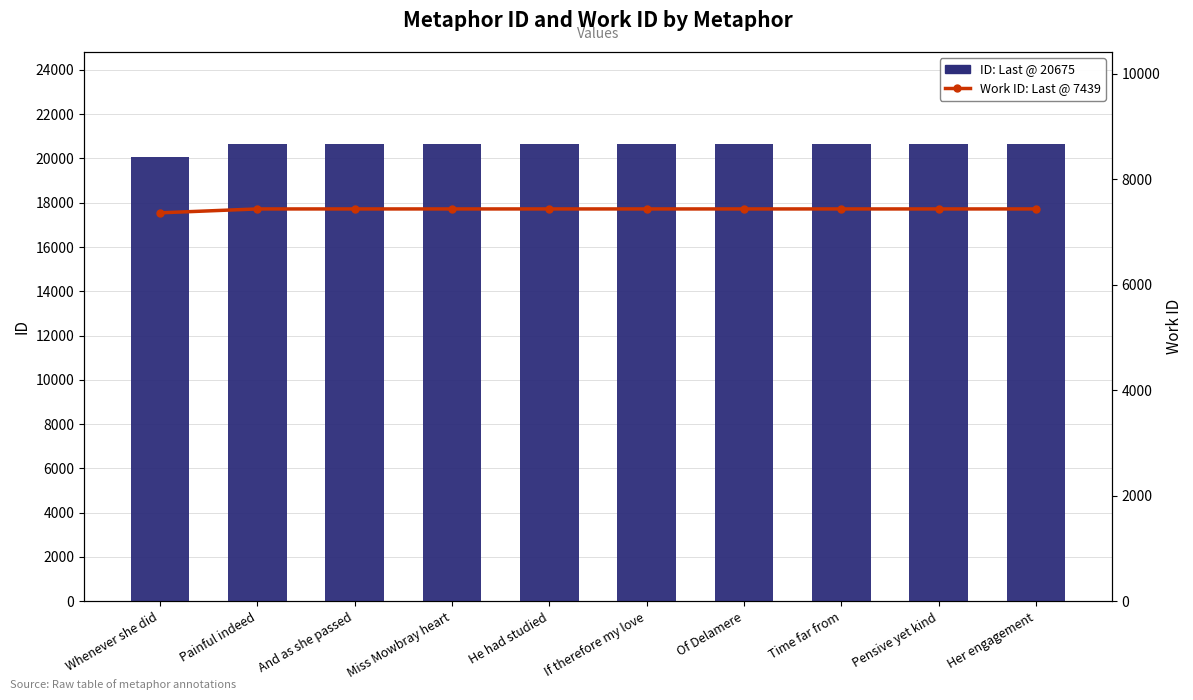

Is it true that Work ID equals 7439 at Pensive yet kind?

True